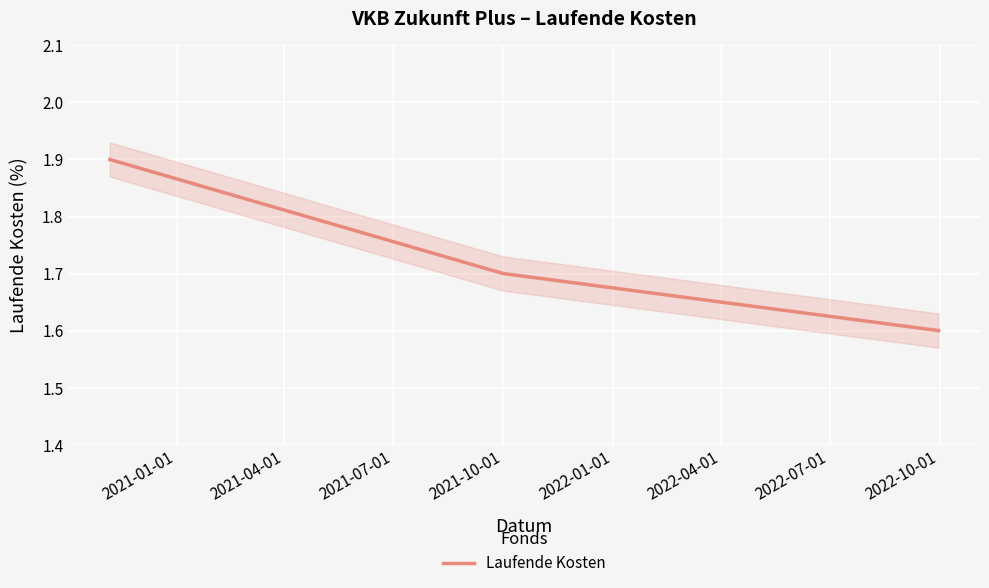

How many Laufende Kosten values are between 1 and 2?

3